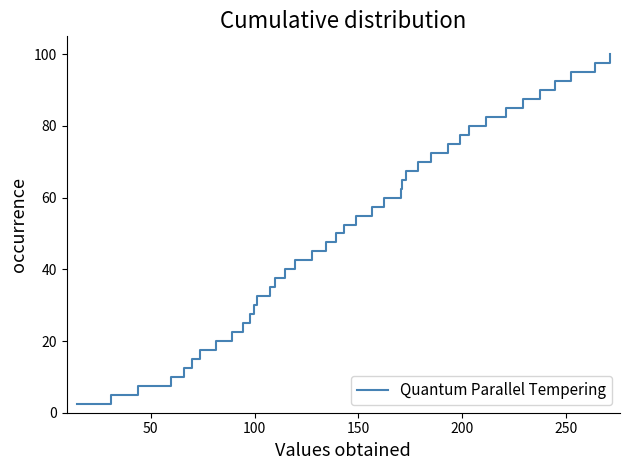

What is the greatest value displayed?

100.0